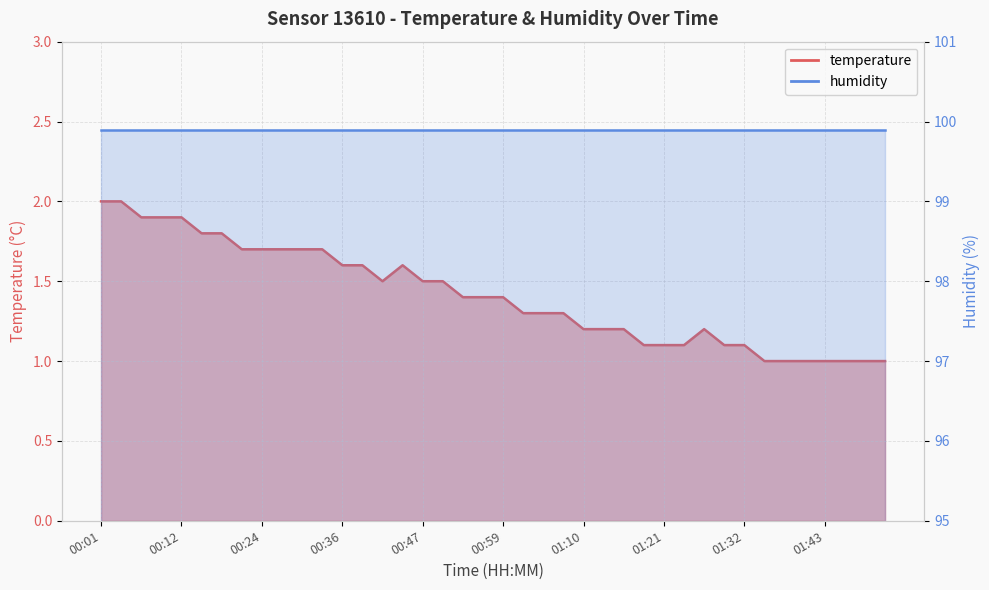

The value at 00:47 is 0.4. True or false?

False